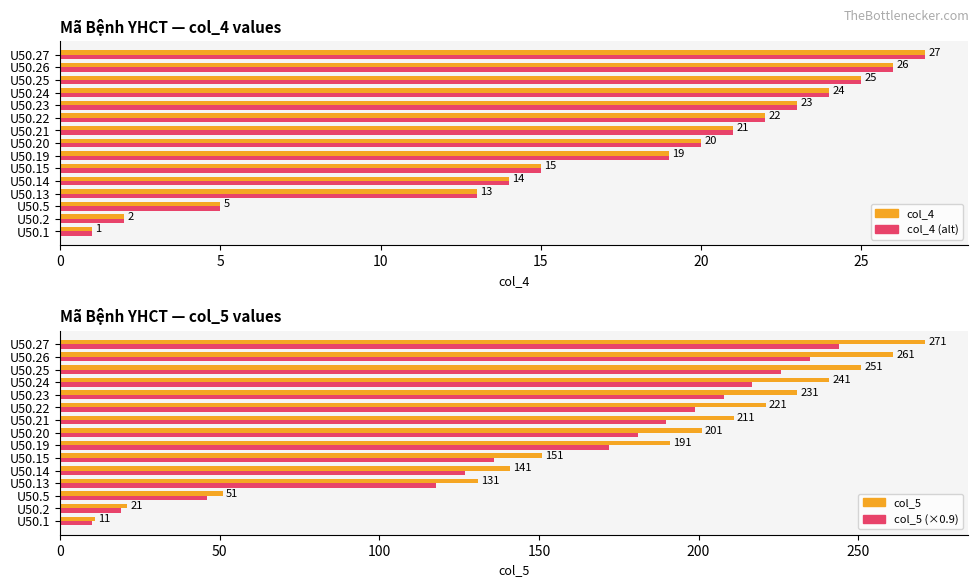

Is it true that col_4 equals 25.0 at U50.25?

True